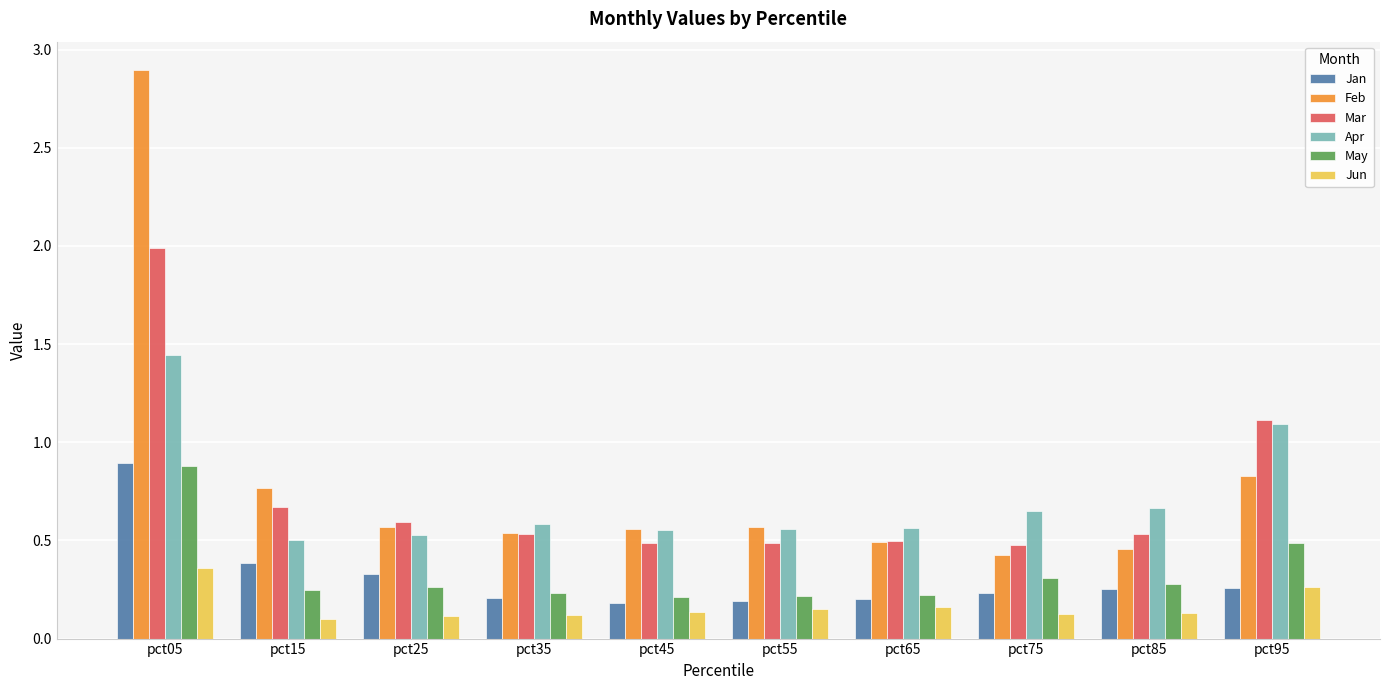

Is the value of Jan at pct15 greater than the value of Mar at pct55?

No